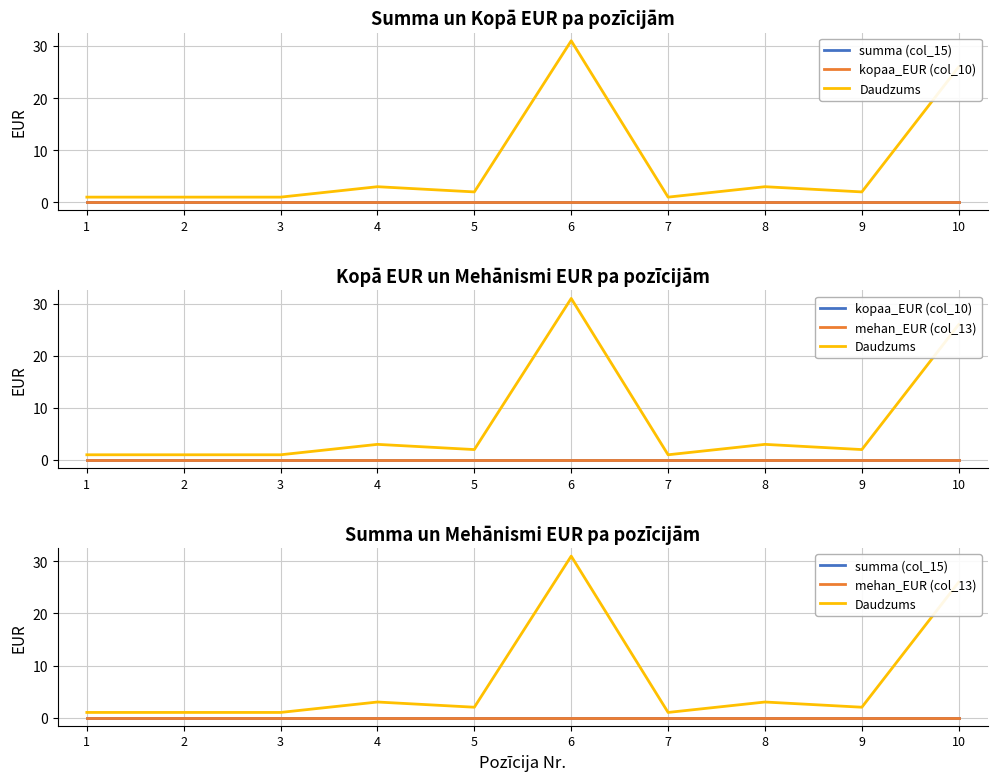

True or false: kopaa_EUR (col_10) and mehan_EUR (col_13) intersect in this chart.

False